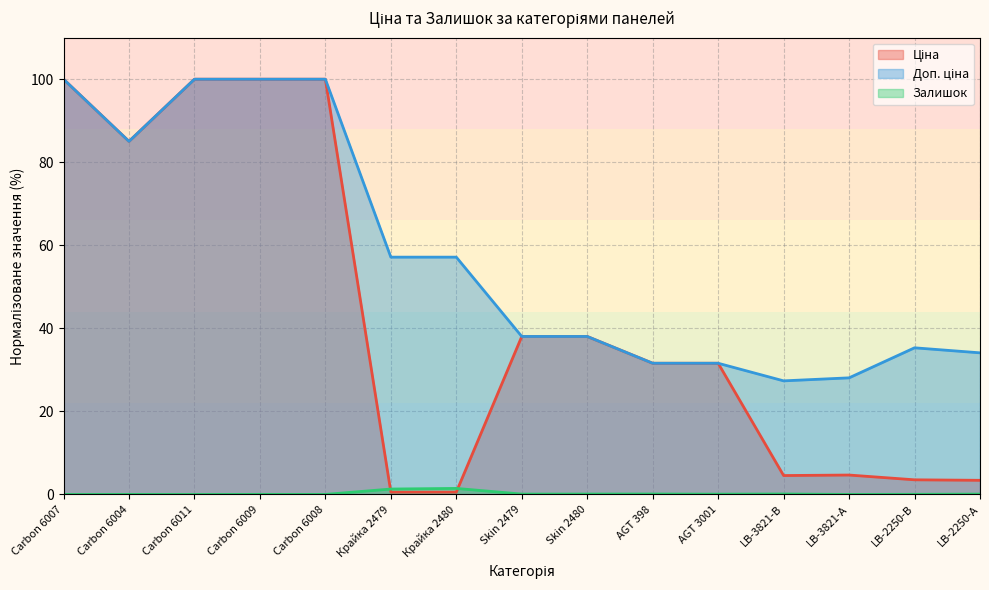

True or false: Ціна and Доп. ціна cross at least once.

False